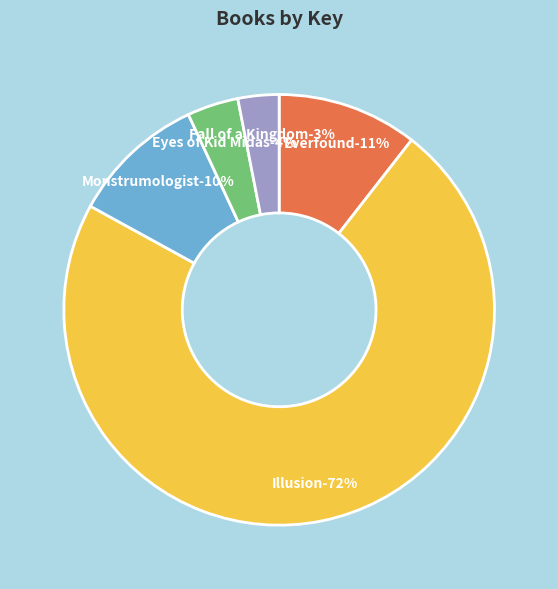

Rank the categories by value from lowest to highest.

Fall of a Kingdom, Eyes of Kid Midas, Monstrumologist, Everfound, Illusion